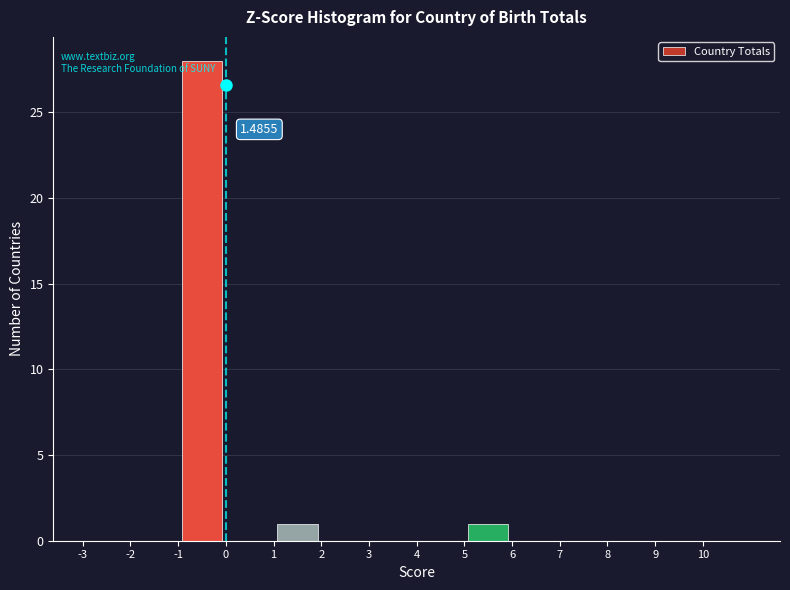

Over which range of the x-axis is the bar tallest?

-1 to 0